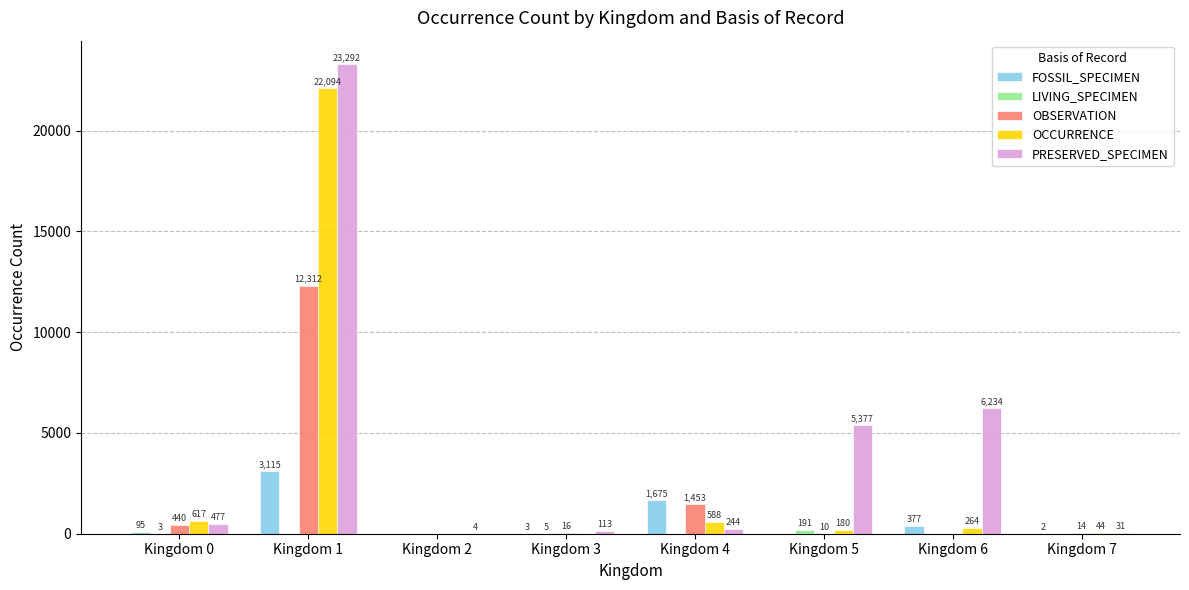

What is the sum of all OBSERVATION values?

14245